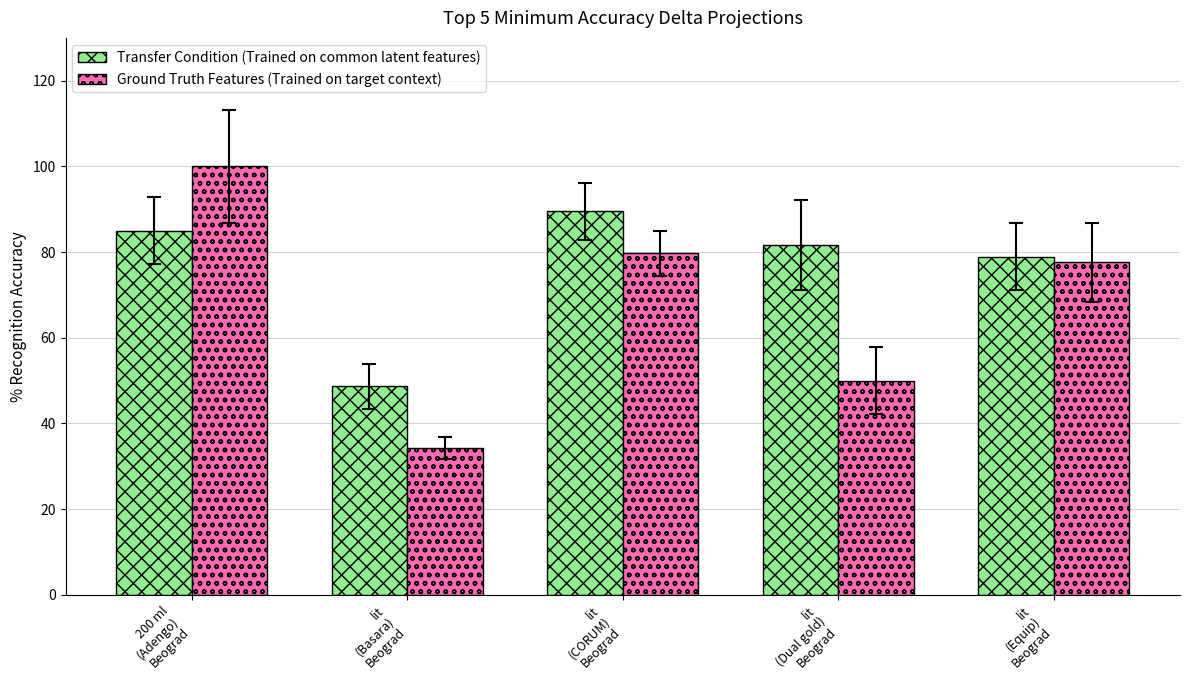

Which label corresponds to the smallest value in the chart?

lit
(Basara)
Beograd